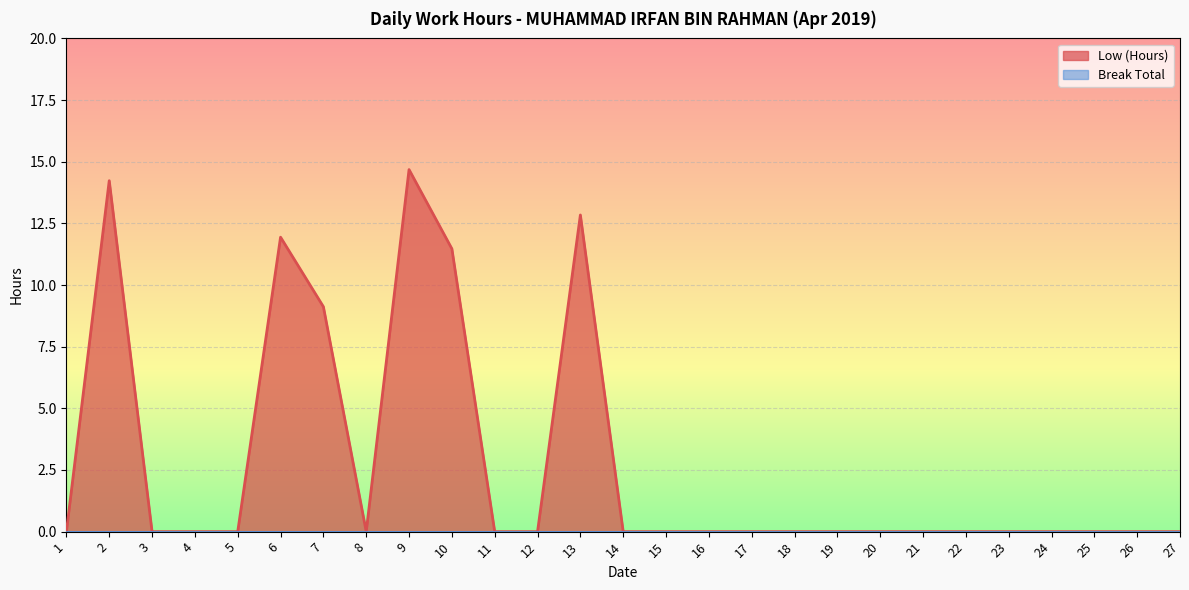

Which label corresponds to the smallest value in the chart?

1